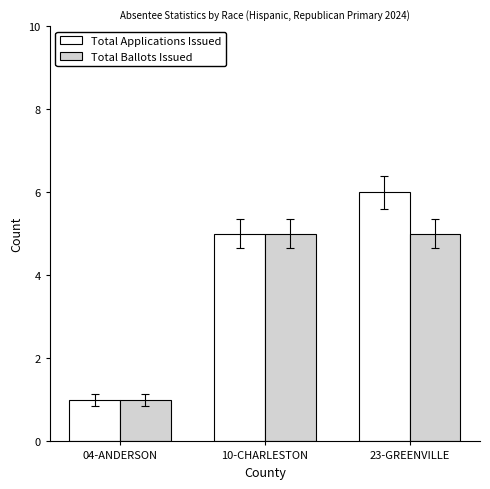

What is the difference between the maximum and minimum values in the Total Applications Issued series?

5